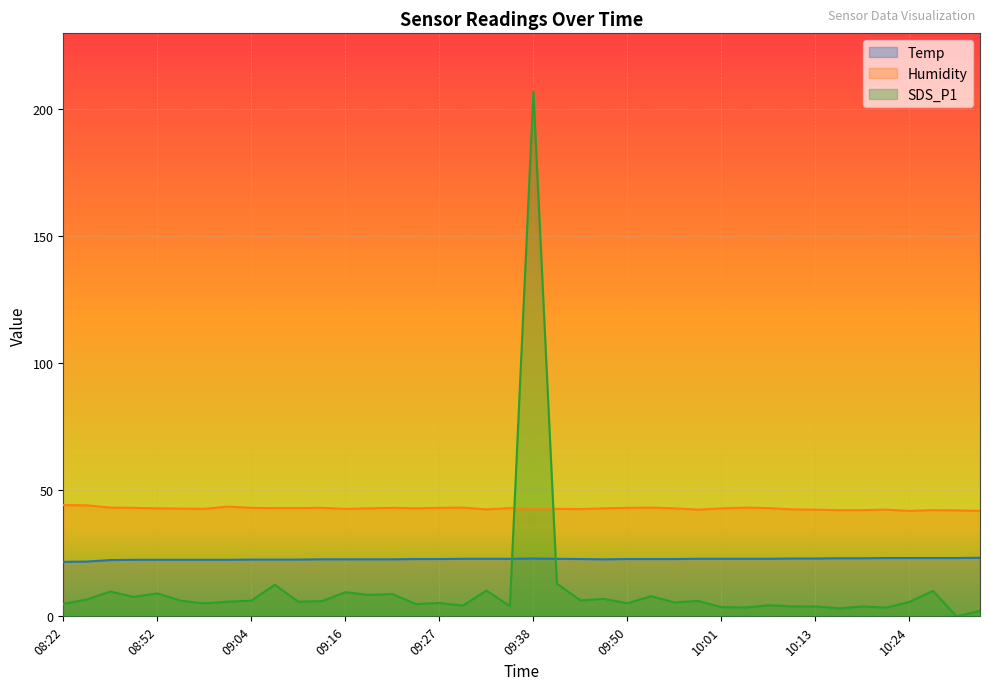

Which has a higher value, 09:07 or 08:43?

09:07